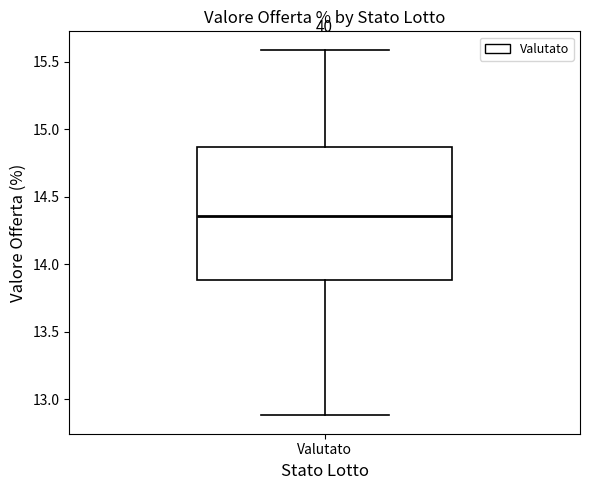

Where does the upper whisker of the box for Valutato end on the y-axis? The values are not printed on the chart, so give them approximately, as read against the axis.

15.60